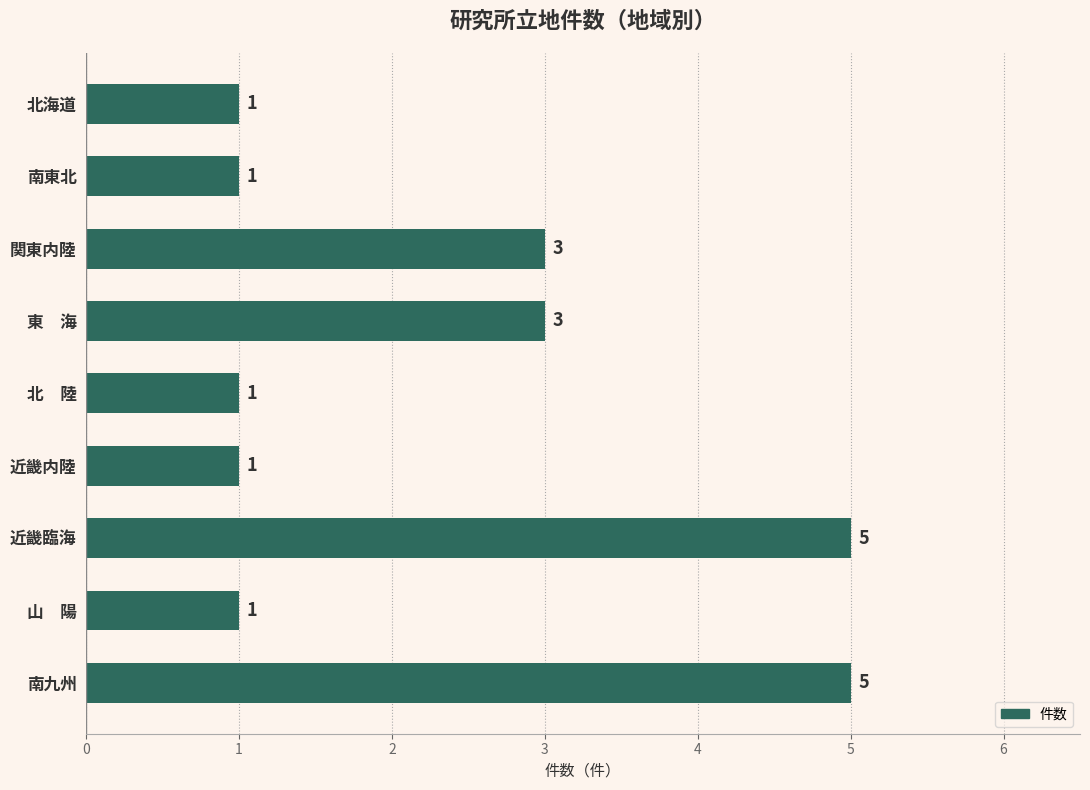

Count the values in the range 1 to 3.

7